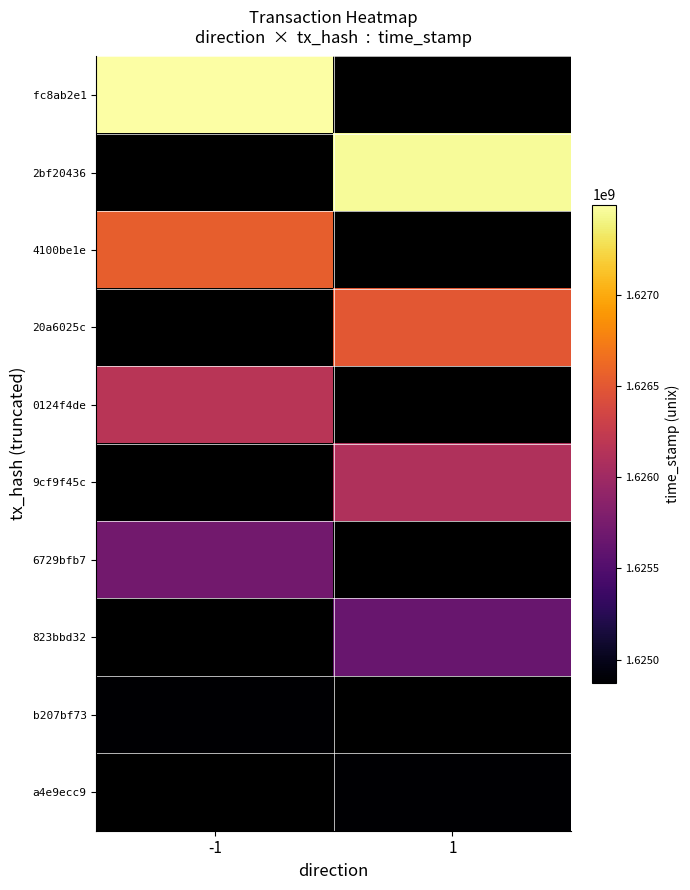

What is the smallest value displayed?

1624873904.0